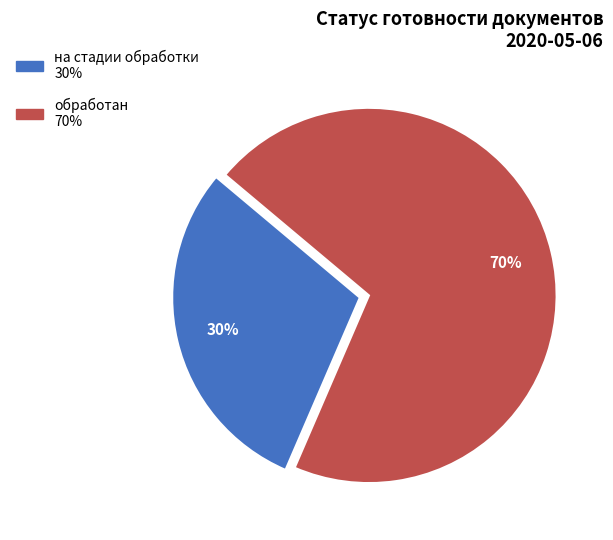

To the nearest percent, what percentage of the pie is на стадии обработки?

30%